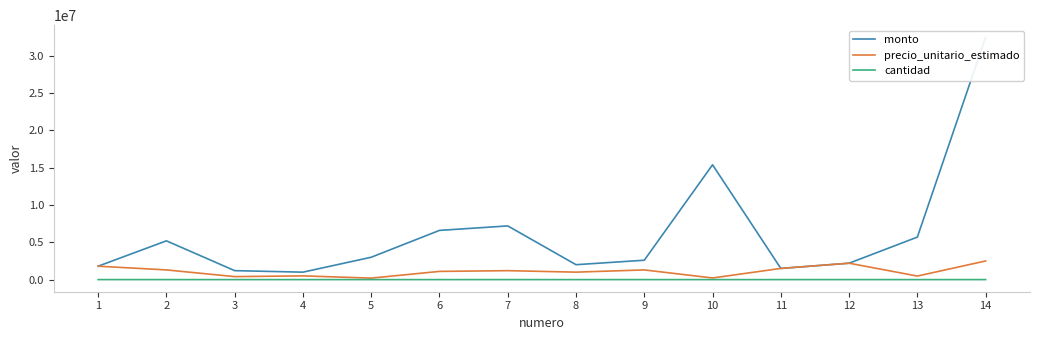

List the series in order of their peak value, lowest first.

cantidad, precio_unitario_estimado, monto